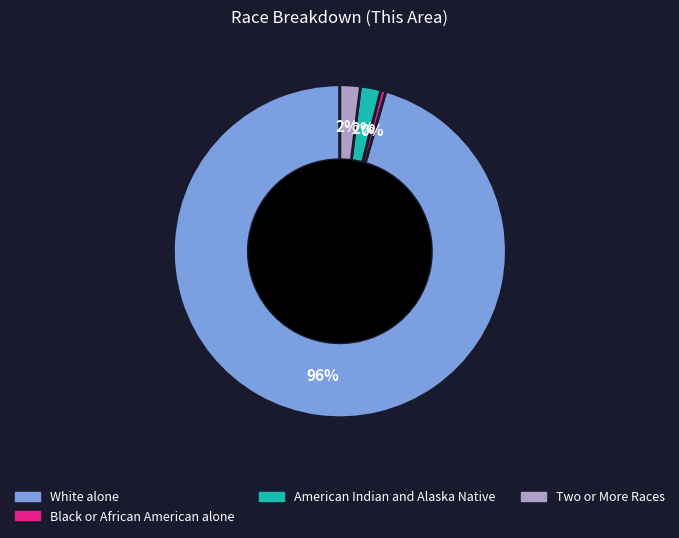

To the nearest percent, what is the average slice percentage?

25%